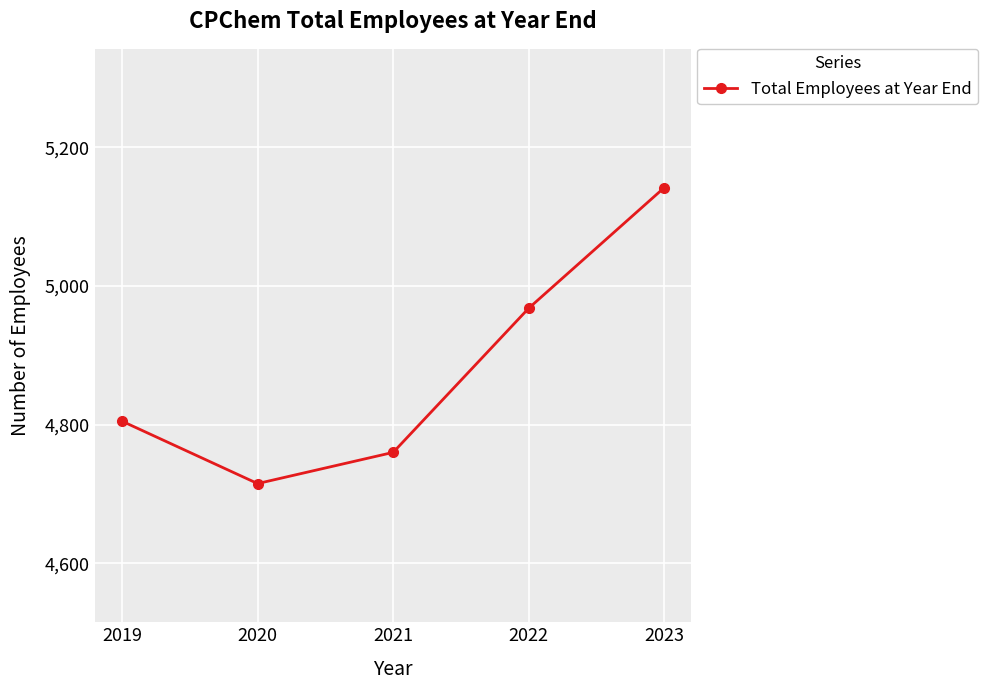

What is the change in value from 2020 to 2021?

+45